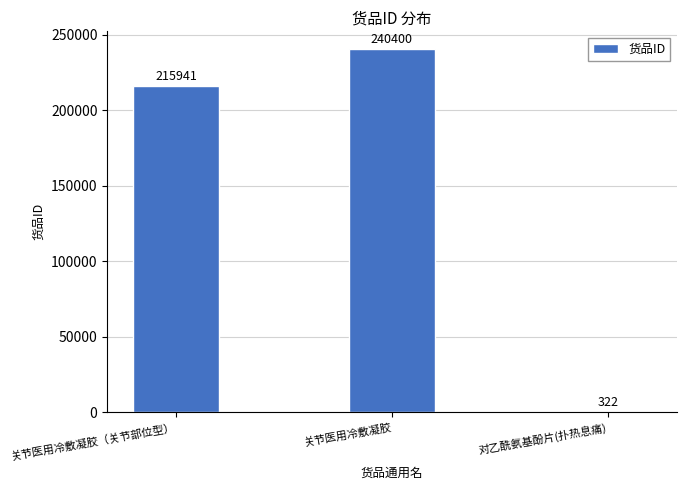

At which category does the chart reach its peak across all series?

关节医用冷敷凝胶